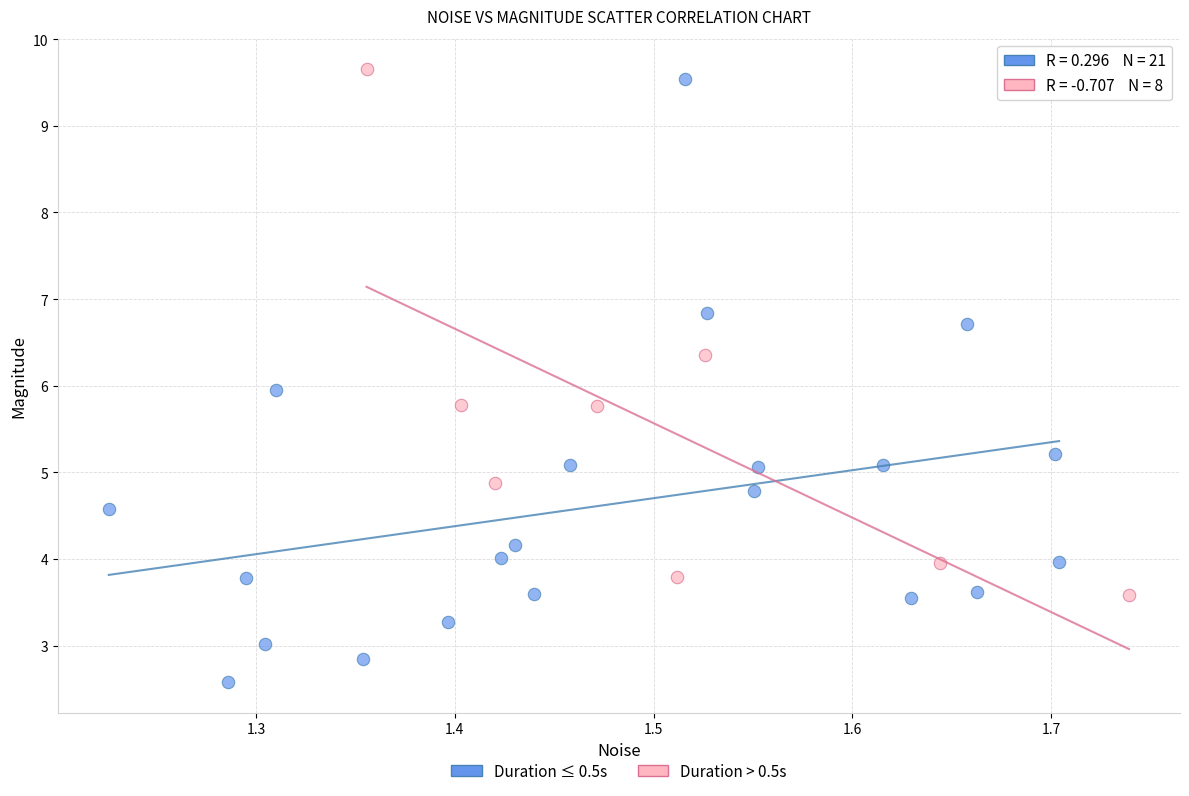

Which series reaches the minimum Y coordinate?

Duration ≤ 0.5s